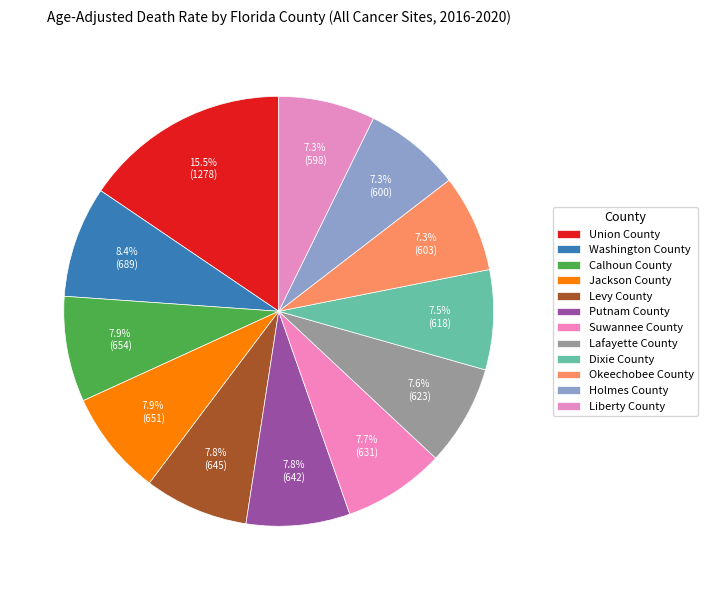

To the nearest percent, what is the difference between the largest and smallest slice percentages?

8%